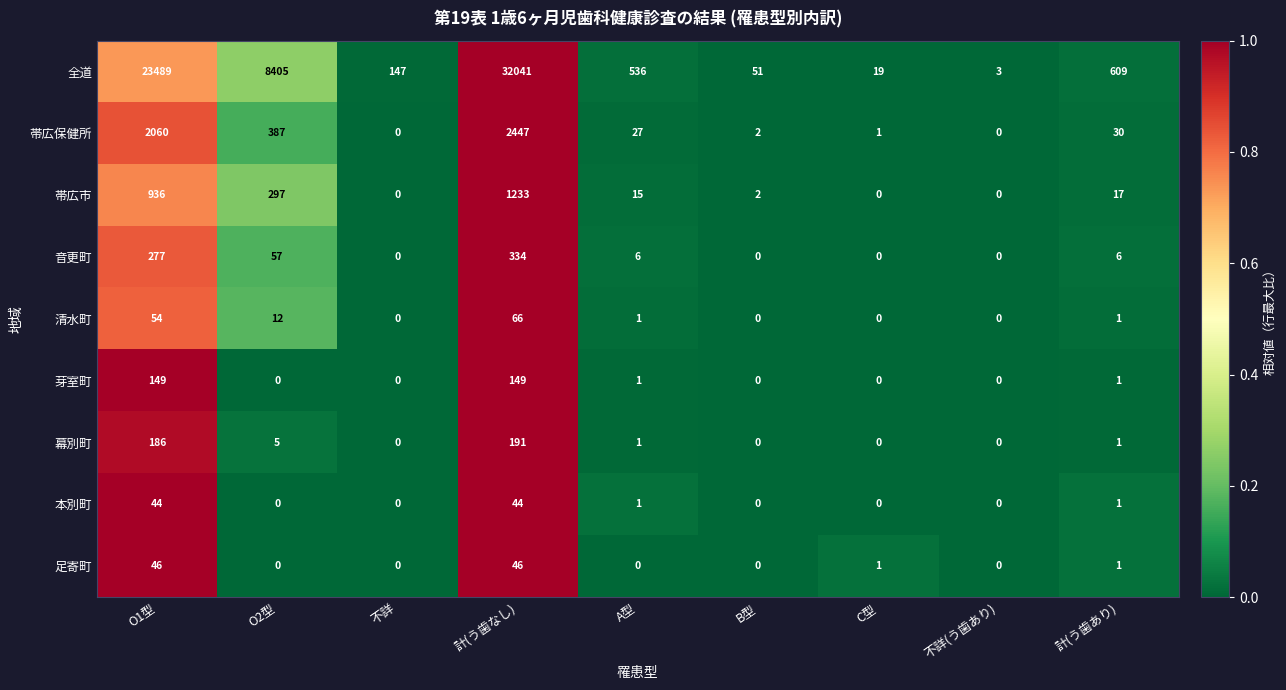

How many categories are shown in the chart?

9